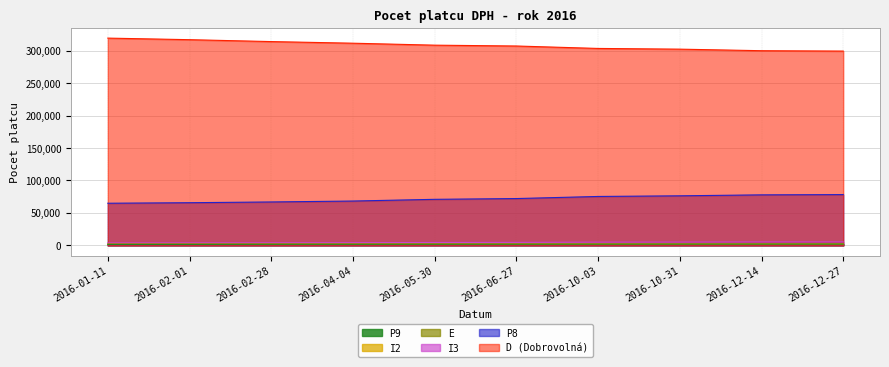

Is the value of D (Dobrovolná) at 2016-12-27 greater than the value of I3 at 2016-12-14?

Yes